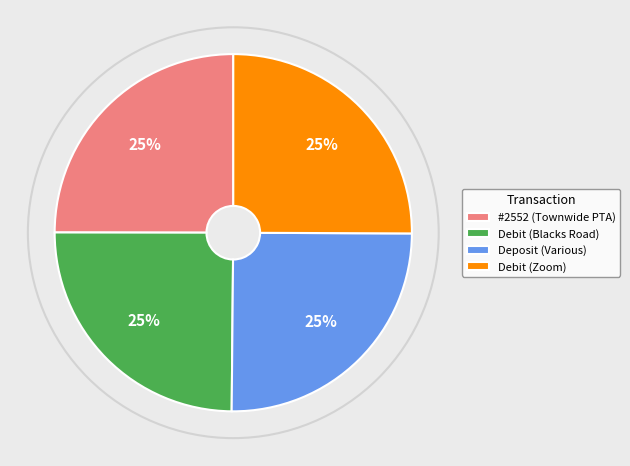

To the nearest percent, what portion does Debit (Zoom) represent?

25%